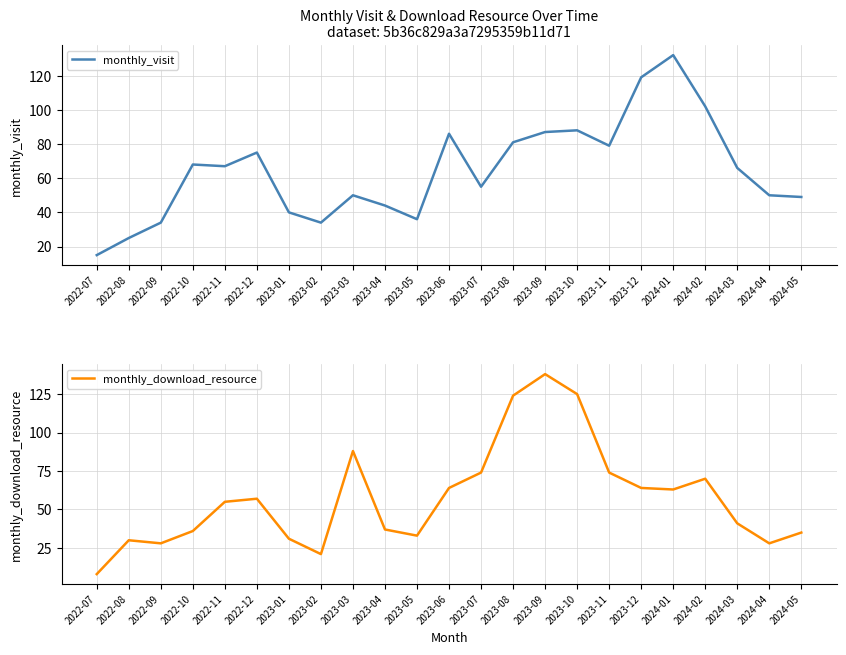

Where is monthly_visit nearest to the value 73?

2022-12